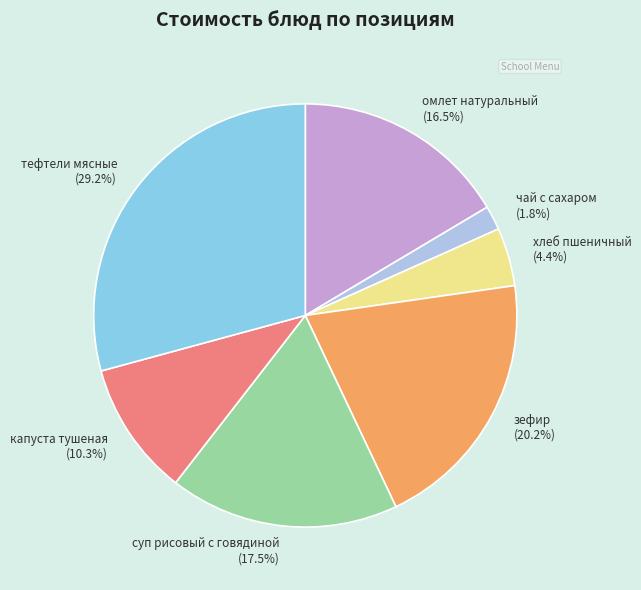

To the nearest percent, what is the difference between the омлет натуральный and чай с сахаром slice percentages?

15%